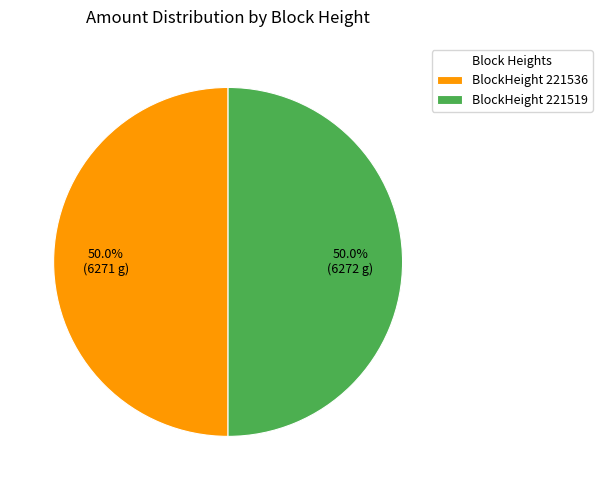

Combined, what portion of the pie is BlockHeight 221519 and BlockHeight 221536?

100.0%